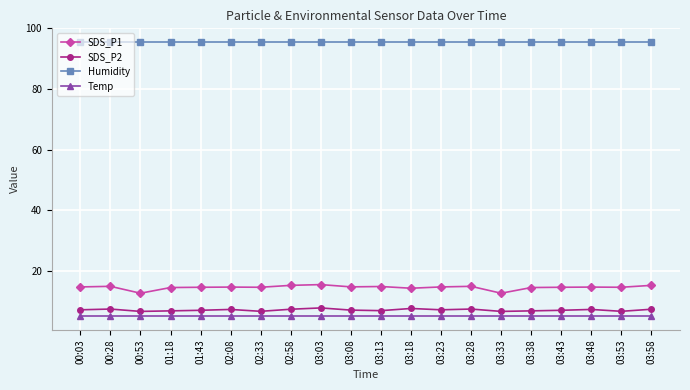

Which series has the largest range (max minus min)?

SDS_P1